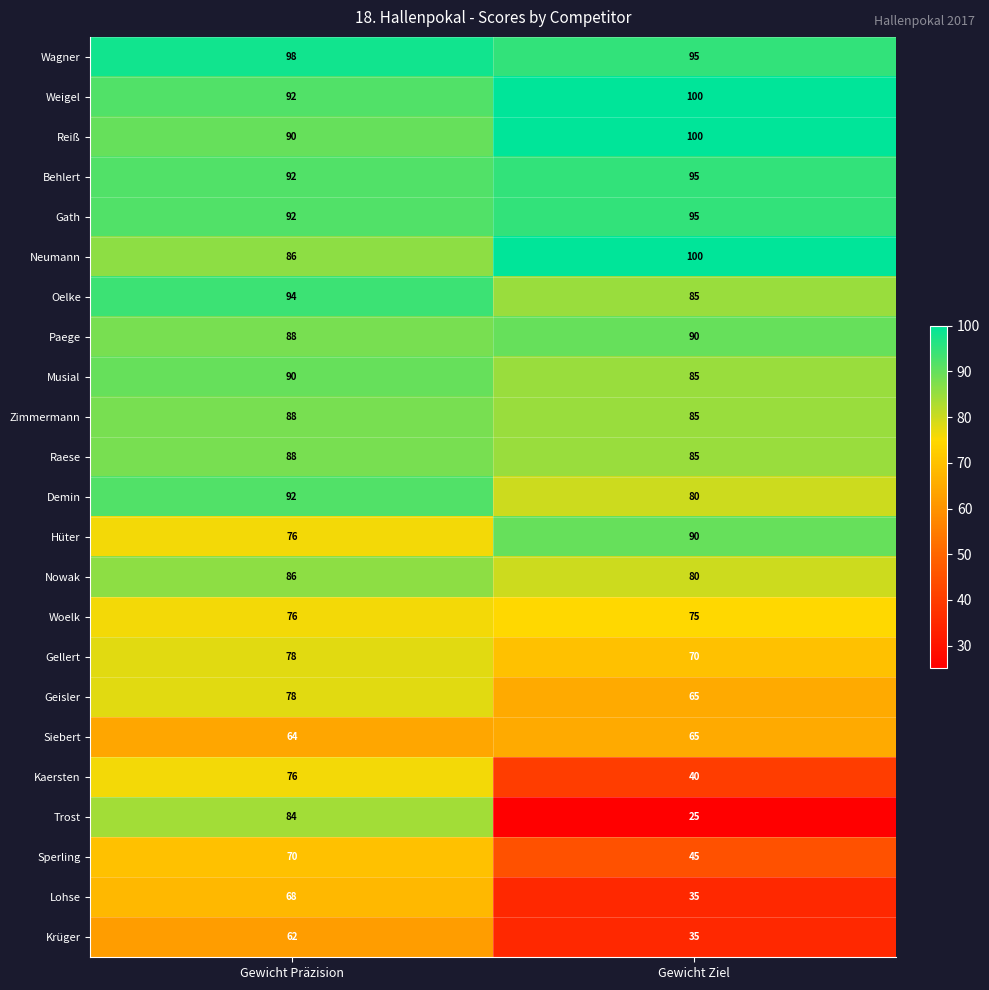

The Gath series shows 92 at Gewicht Präzision. True or false?

True